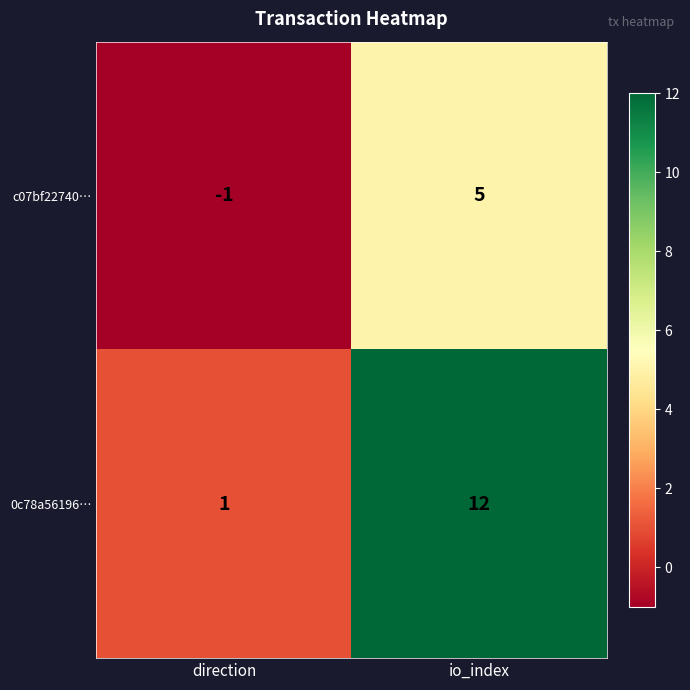

How many values in the 0c78a56196… series are below 12?

1